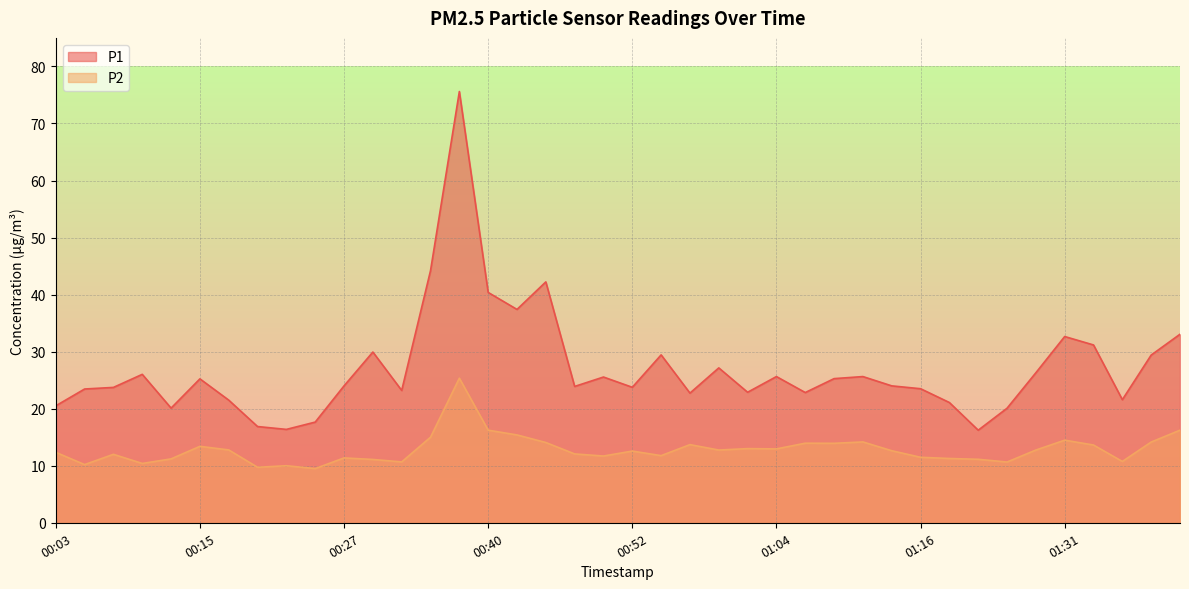

Is the value of P1 at 00:22 greater than the value of P2 at 01:09?

Yes